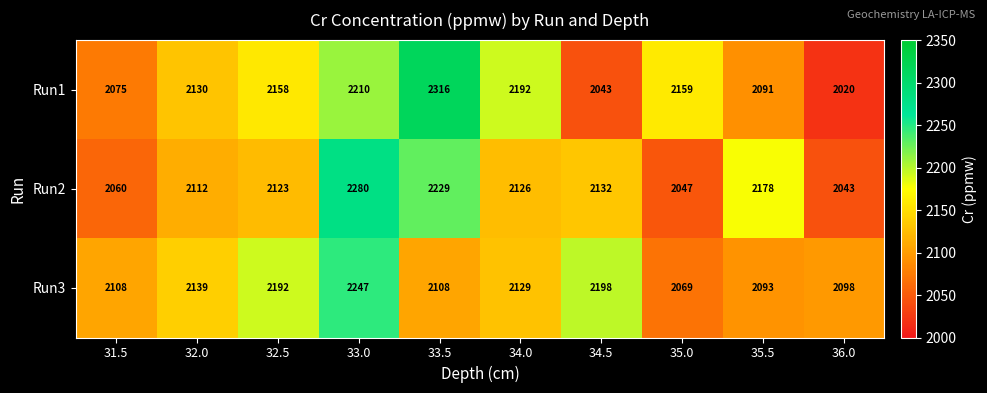

List the series in order of their overall mean, lowest first.

Run2, Run3, Run1